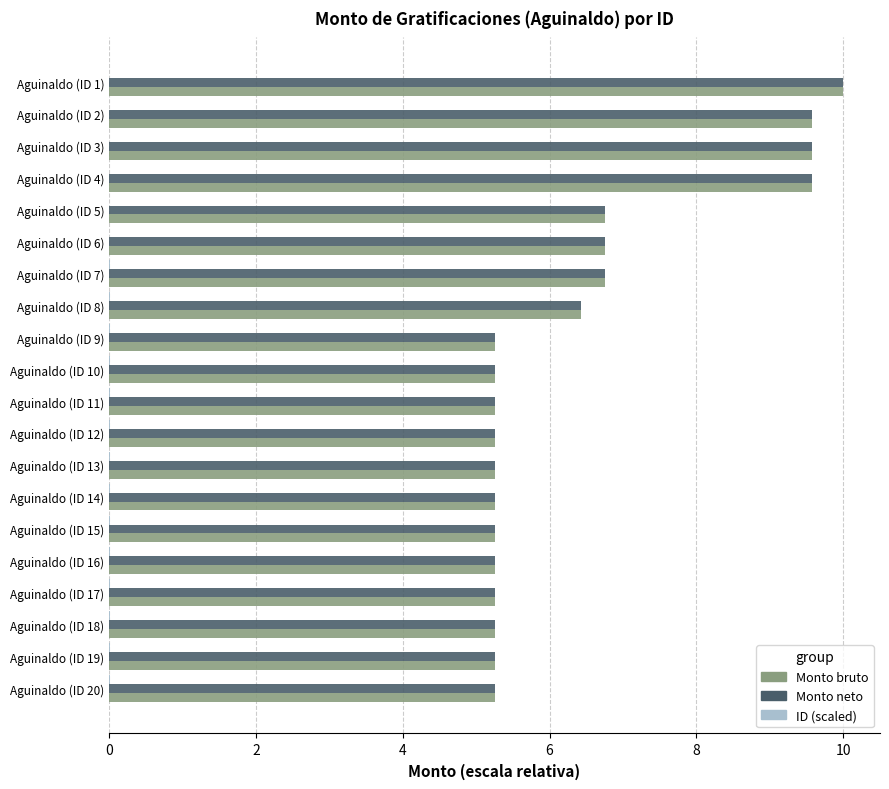

What is the average value of the Monto bruto series?

6.4